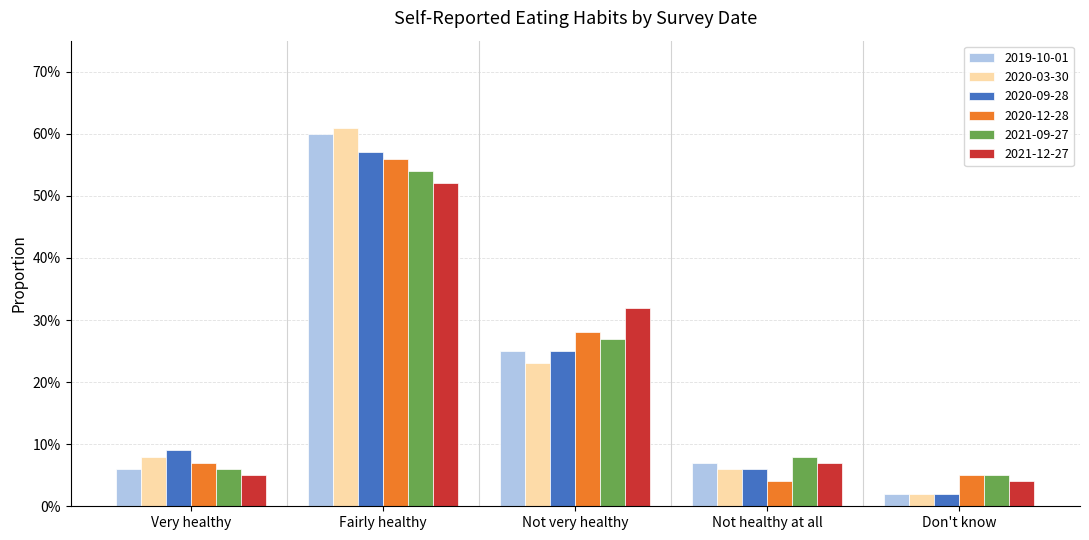

Are the bars horizontal?

No